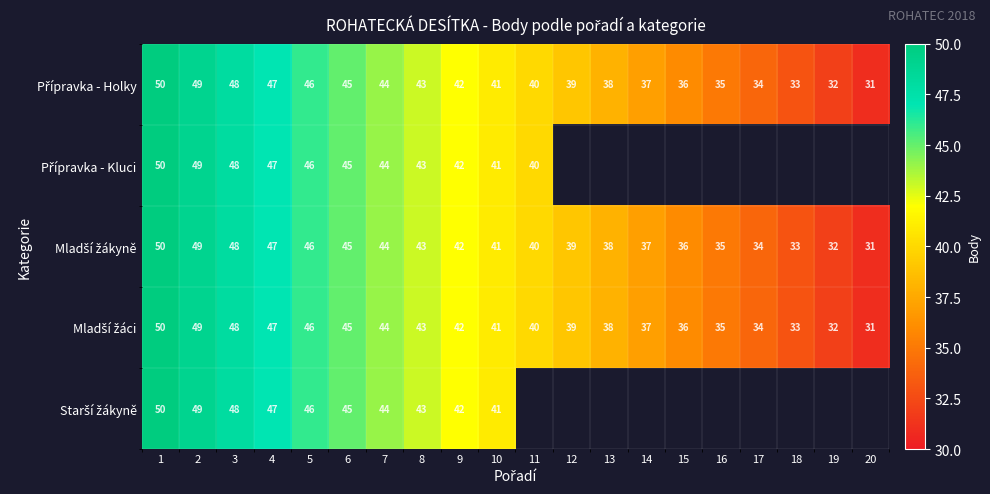

At which category does the chart reach its minimum across all series?

20